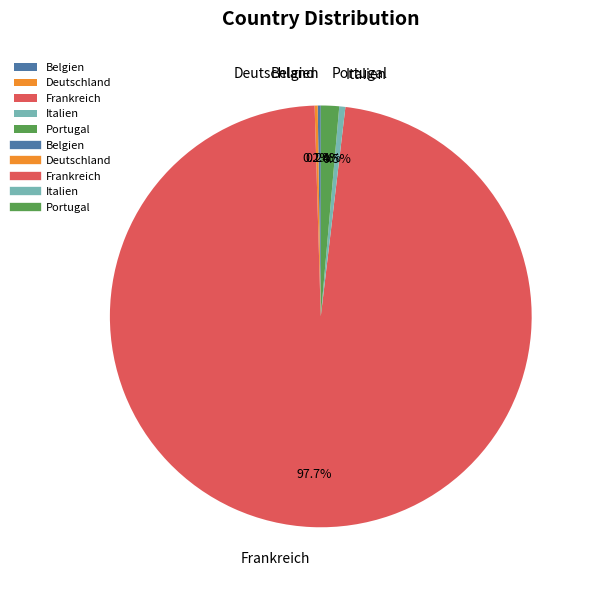

What is the largest slice in the pie chart?

Frankreich